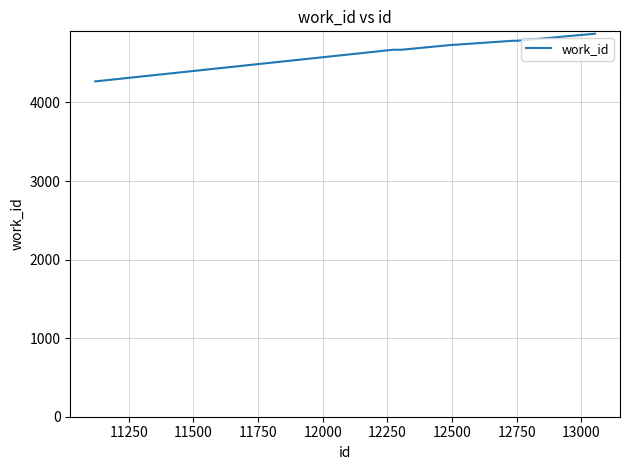

What is the greatest value displayed?

4875